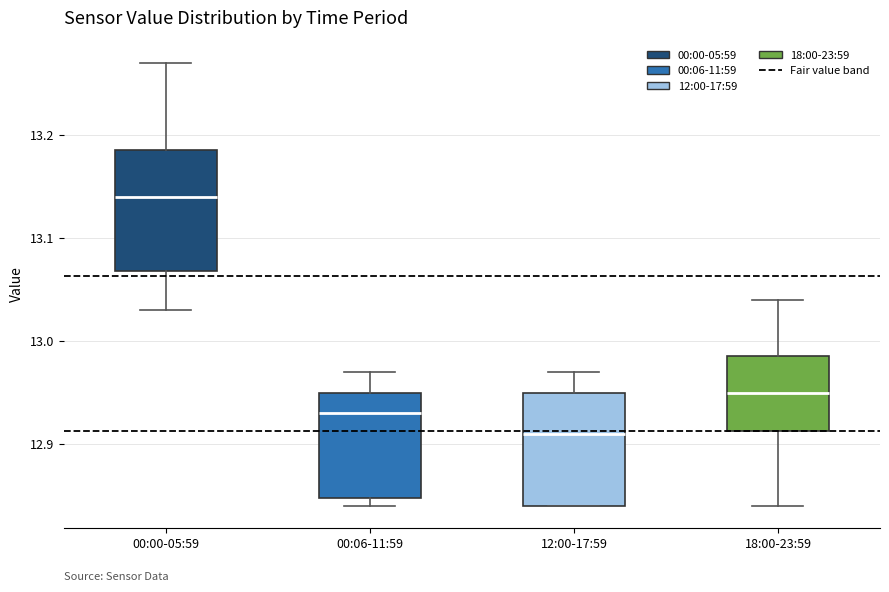

Reading left to right, read every box against the y-axis: the position of its median line, the range the box covers, and the ends of its whiskers. The values are not printed on the chart, so give them approximately, as read against the axis.

00:00-05:59: median 13.14, box 13.07 to 13.19, whiskers 13.03 to 13.27
00:06-11:59: median 12.93, box 12.85 to 12.95, whiskers 12.84 to 12.97
12:00-17:59: median 12.91, box 12.84 to 12.95, whiskers 12.84 to 12.97
18:00-23:59: median 12.95, box 12.91 to 12.99, whiskers 12.84 to 13.04